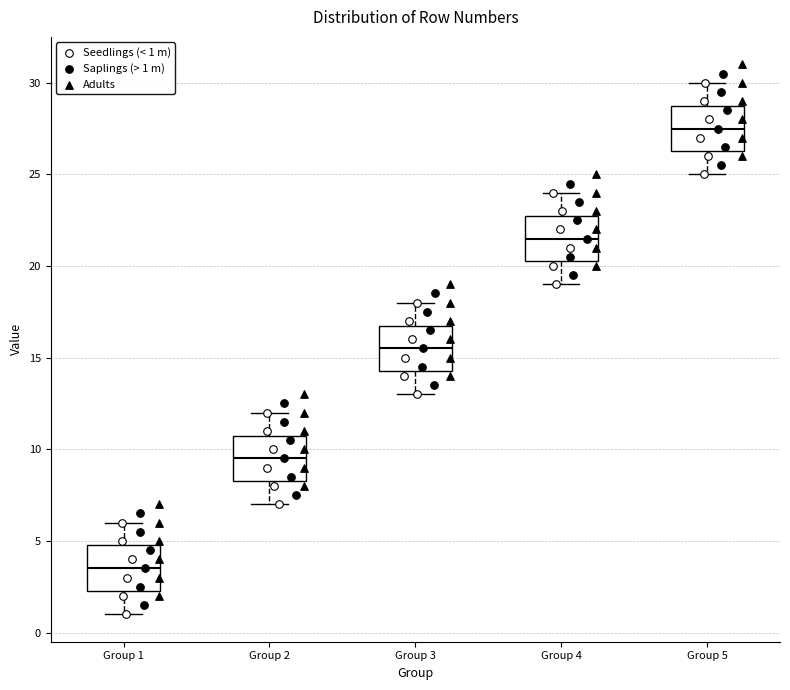

Reading left to right, transcribe this box plot: for each box, give where its median line is, the range the box spans, and where its two whiskers end, as read against the y-axis. The values are not printed on the chart, so give them approximately, as read against the axis.

Group 1: median 3.5, box 2.5 to 5.0, whiskers 1.0 to 6.0
Group 2: median 9.5, box 8.5 to 11.0, whiskers 7.0 to 12.0
Group 3: median 15.5, box 14.5 to 17.0, whiskers 13.0 to 18.0
Group 4: median 21.5, box 20.5 to 23.0, whiskers 19.0 to 24.0
Group 5: median 27.5, box 26.5 to 29.0, whiskers 25.0 to 30.0